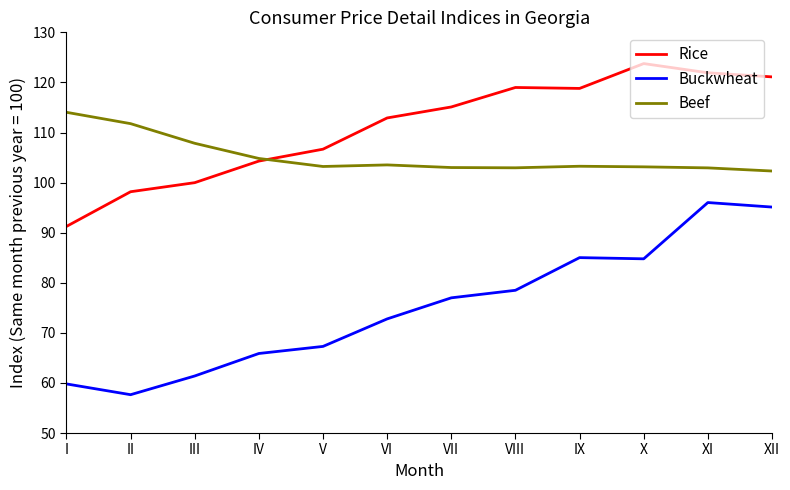

What is the sum of all Beef values?

1262.8